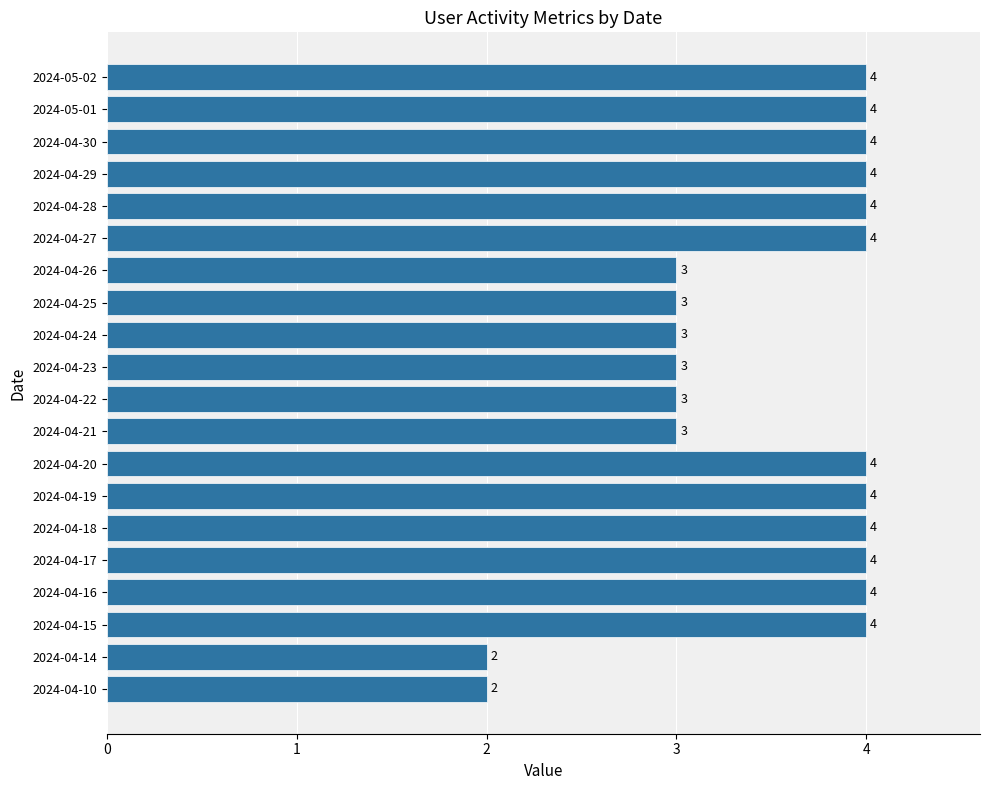

What is the ratio of the value at 2024-04-24 to the value at 2024-04-23?

1.0